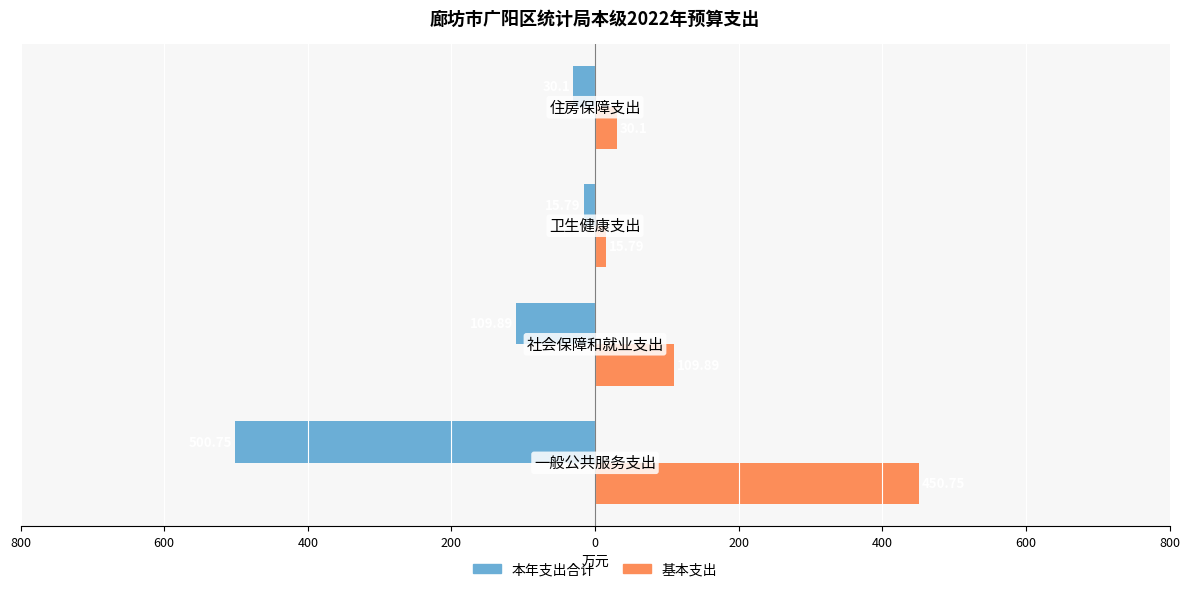

What are all the series names shown in the legend?

本年支出合计, 基本支出